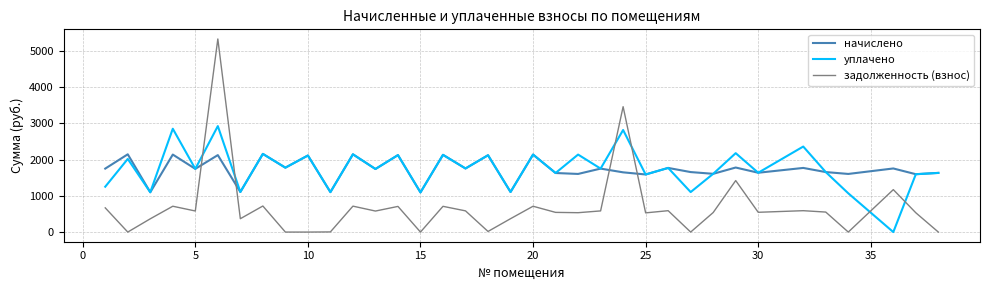

How many times do задолженность (взнос) and уплачено cross each other?

6